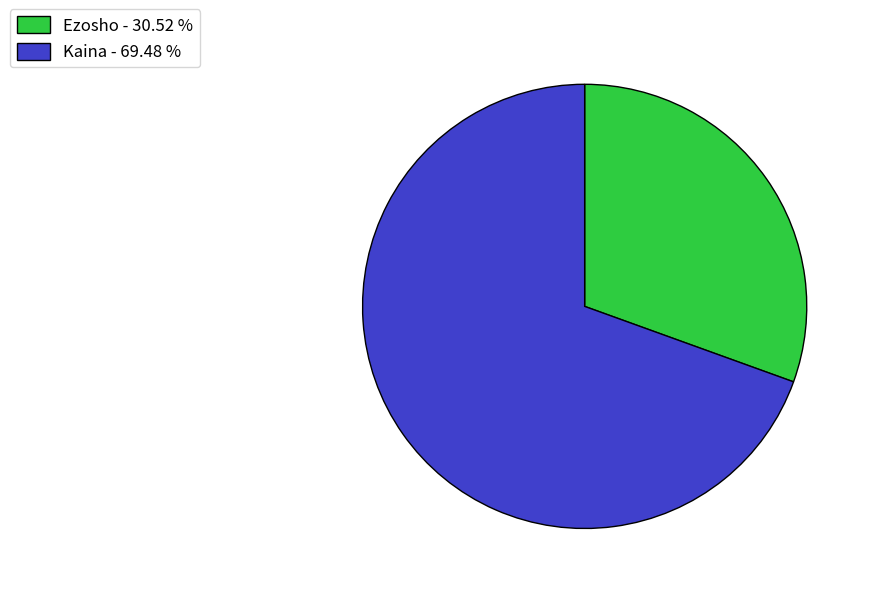

How many segments does this pie chart have?

2